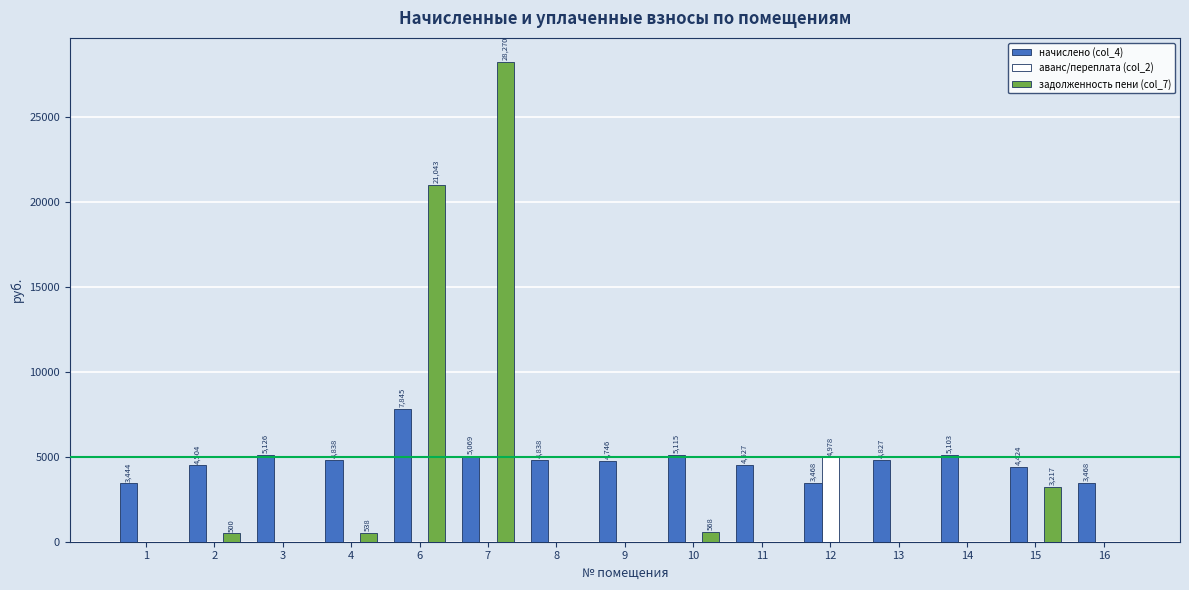

Between 1 and 7, which series saw the biggest shift?

задолженность пени (col_7)